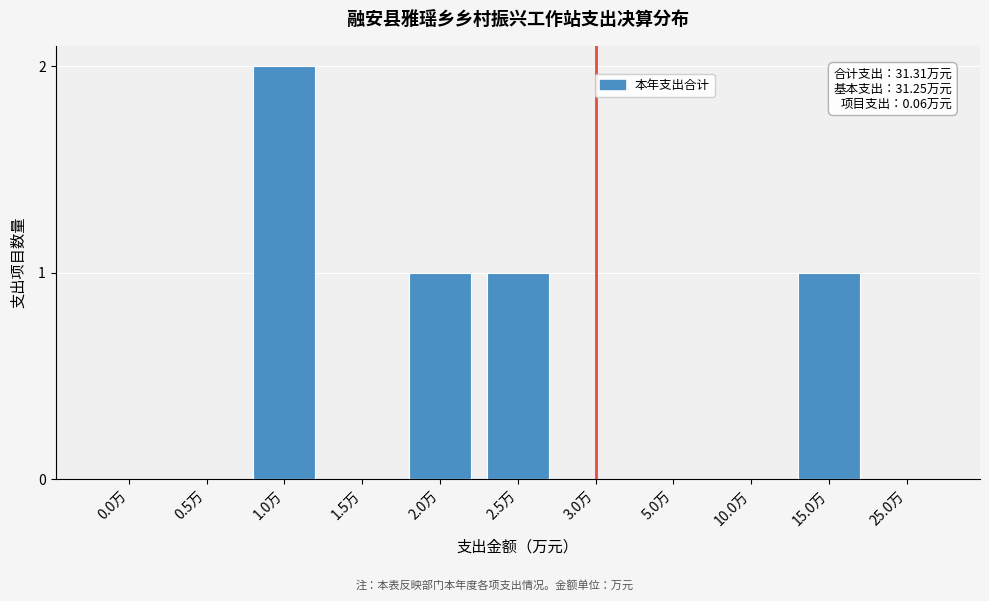

Reading right to left, what are all the values shown in this chart?

25.0万=0	15.0万=1	10.0万=0	5.0万=0	3.0万=0	2.5万=1	2.0万=1	1.5万=0	1.0万=2	0.5万=0	0.0万=0